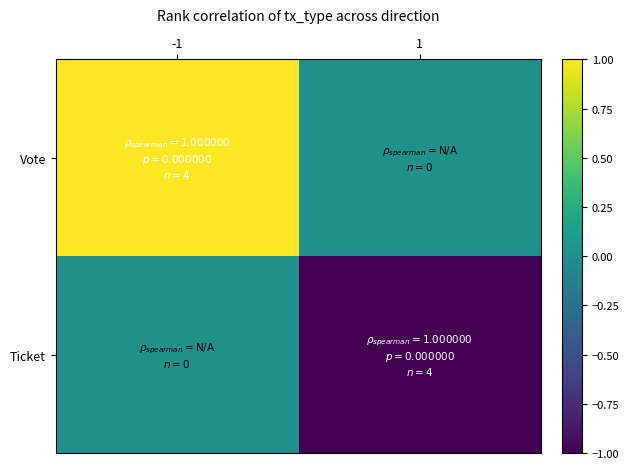

What is the total value across all series at 1?

-1